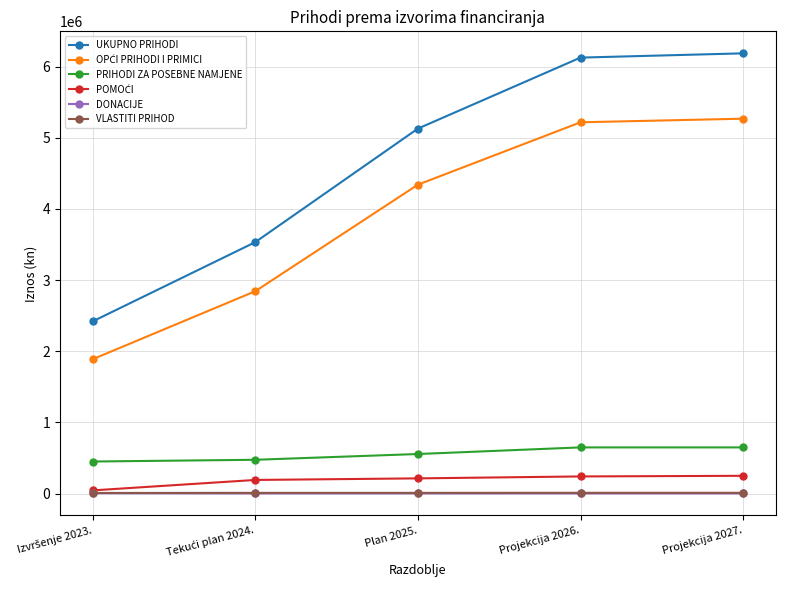

What is the label of the 4th point from the left?

Projekcija 2026.